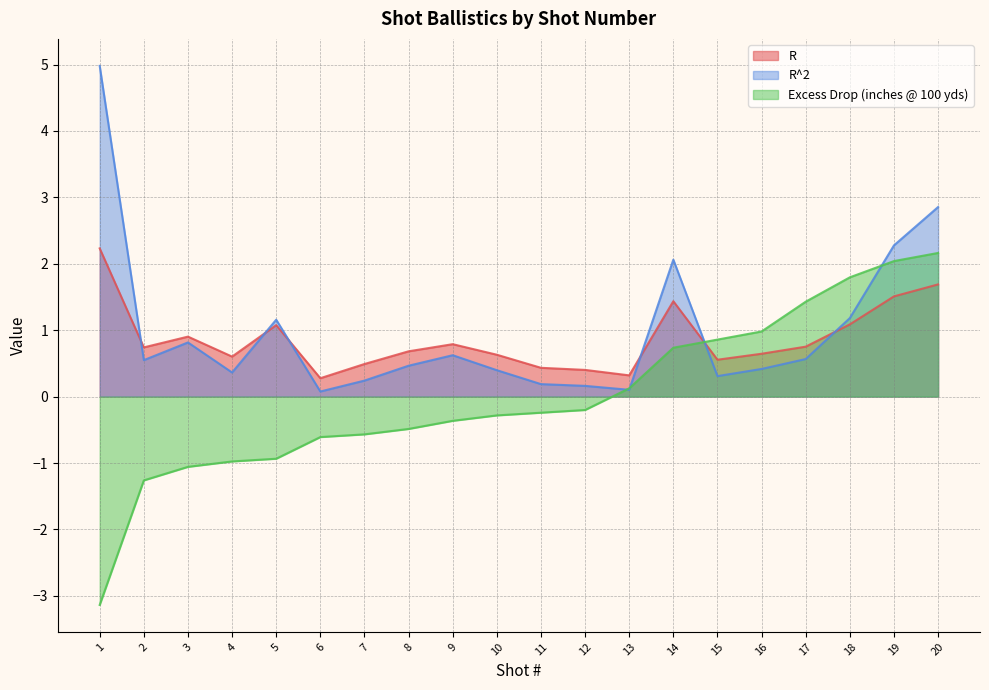

What is the average value of the R^2 series?

1.0